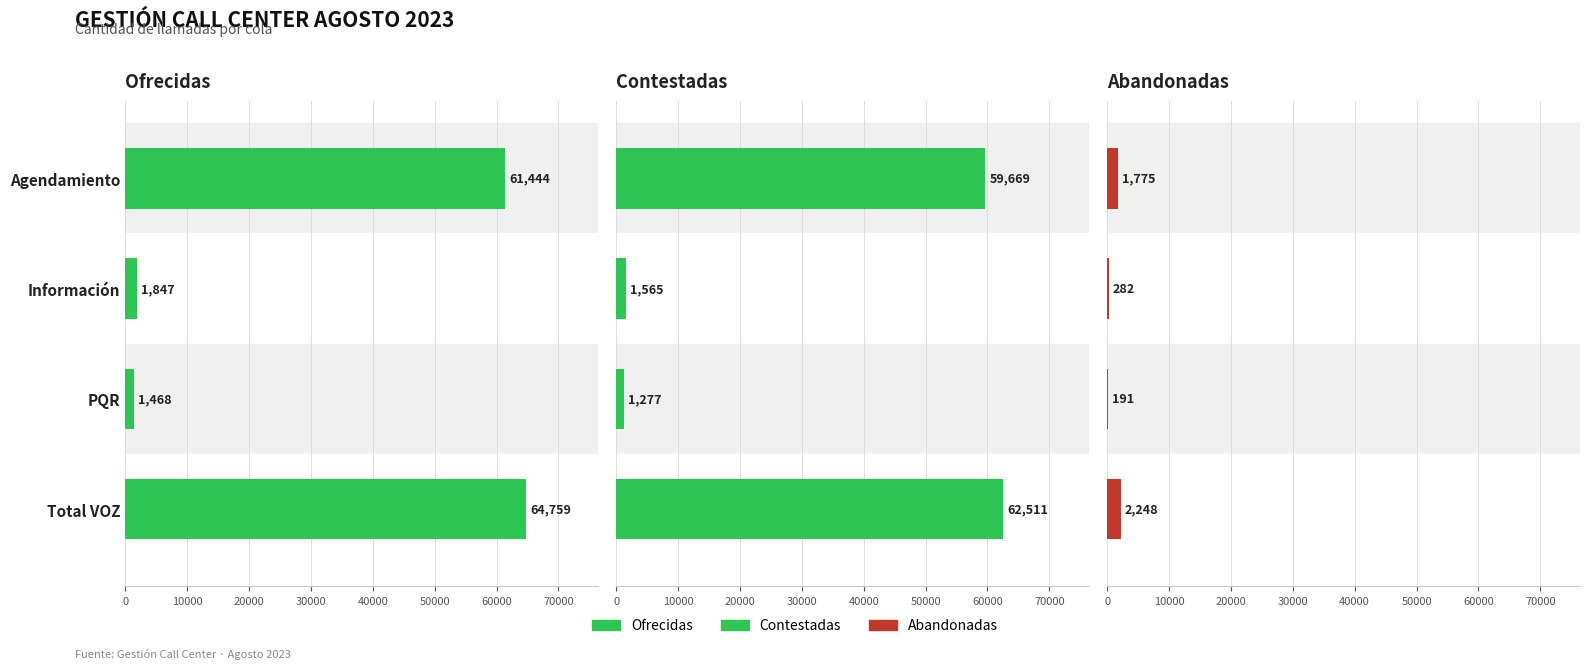

How many data points in Contestadas are above 59669?

1